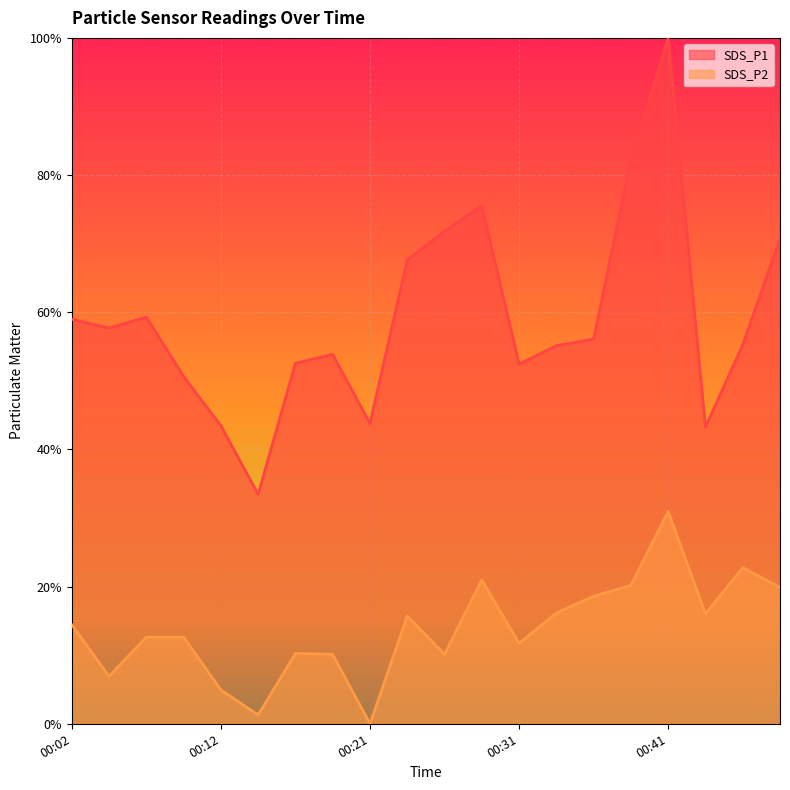

Rank the categories by SDS_P2 value from lowest to highest.

00:21, 00:14, 00:12, 00:04, 00:19, 00:26, 00:16, 00:31, 00:07, 00:09, 00:02, 00:24, 00:43, 00:33, 00:36, 00:48, 00:38, 00:29, 00:46, 00:41